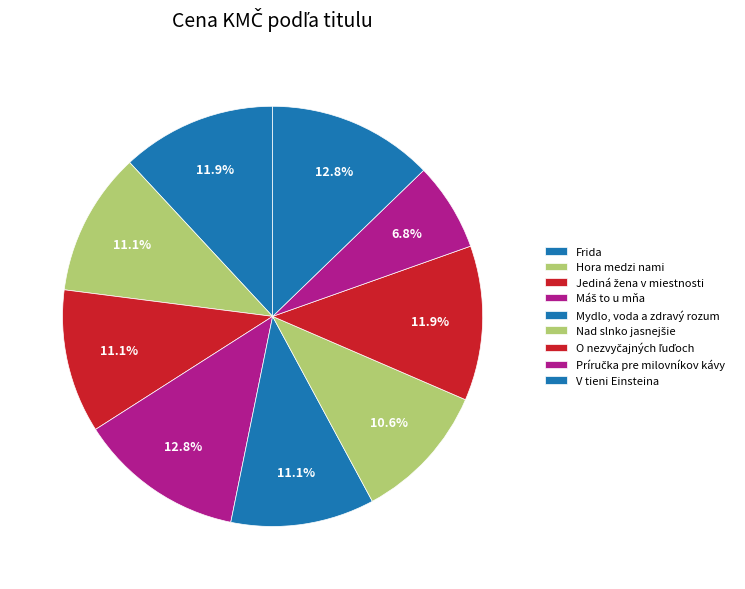

The Mydlo, voda a zdravý rozum slice represents 21% of the pie. True or false?

False